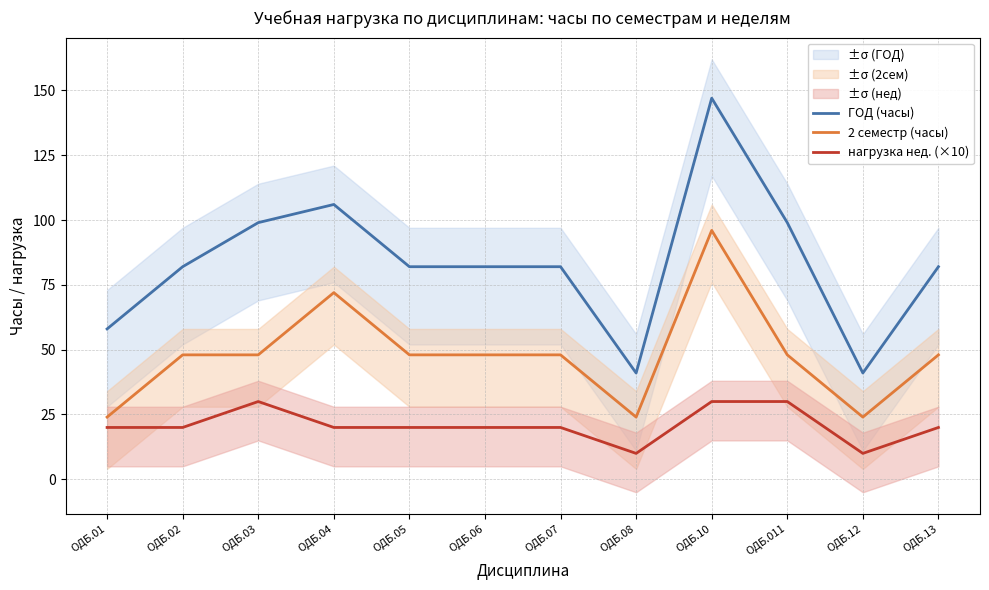

What is the highest value of the 2 семестр (часы) series?

96